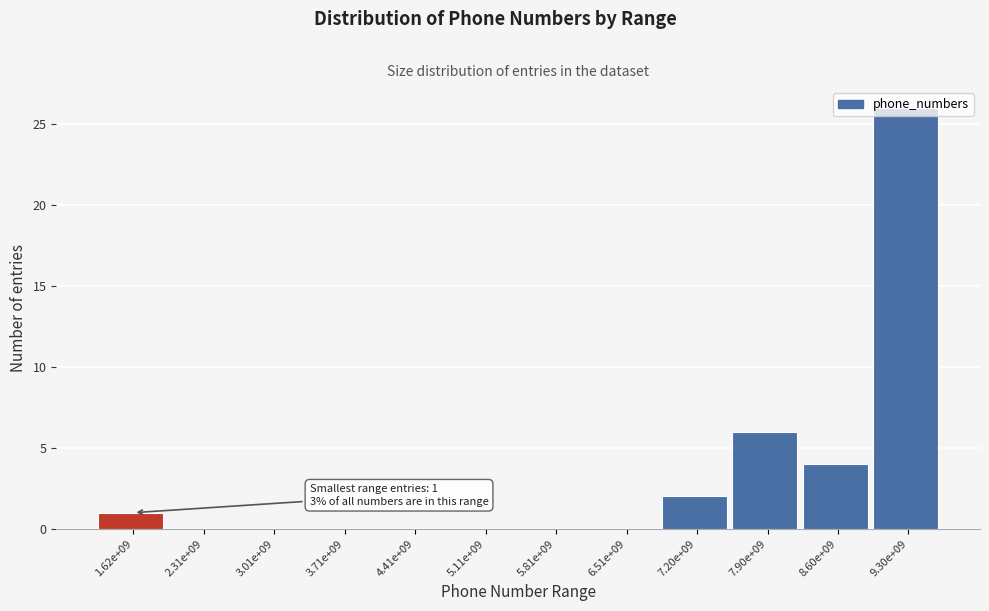

What is the change in value from 8.60e+09 to 9.30e+09?

+22